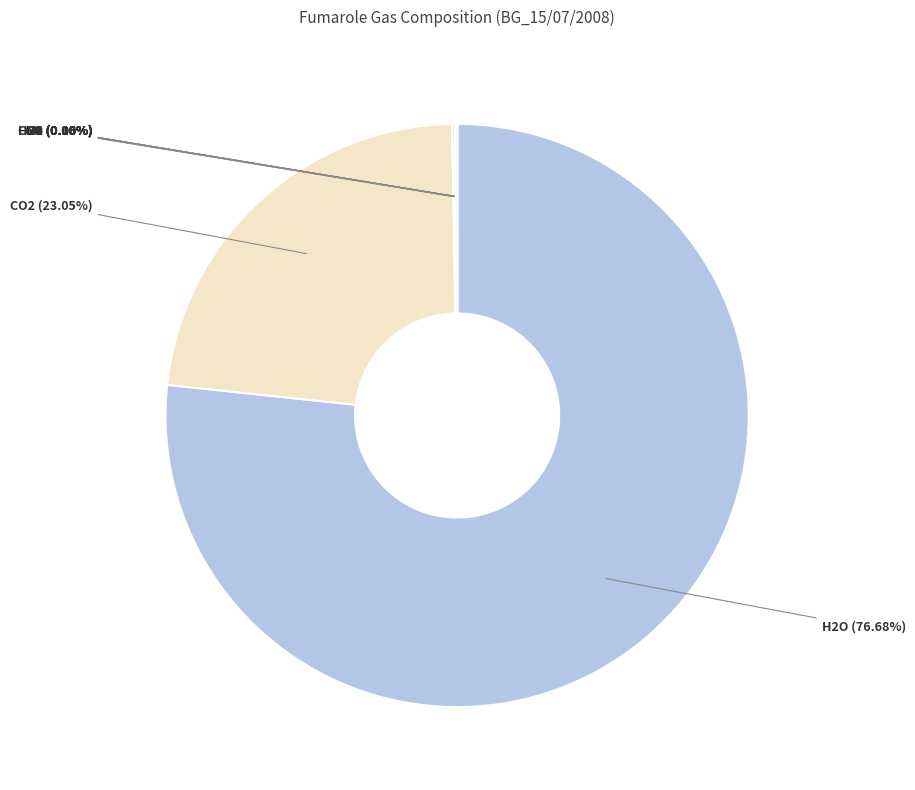

Is there a majority slice in this chart?

Yes